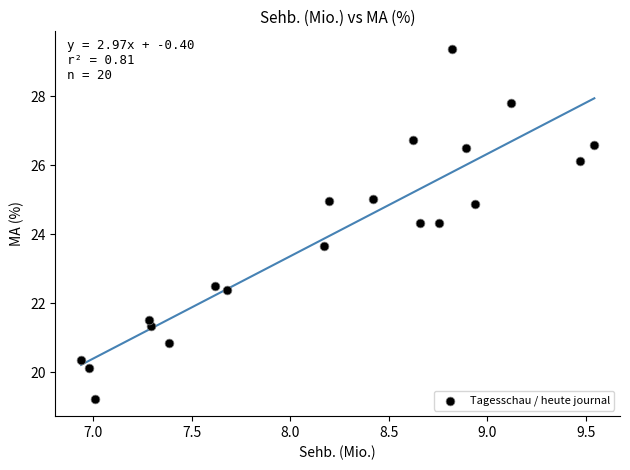

What is the range of Y values (max minus min)?

10.2